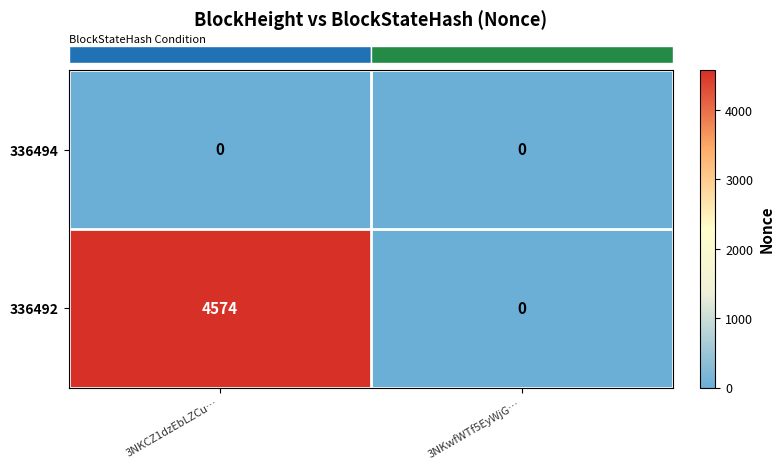

What is the difference between the 336492 values at 3NKCZ1dzEbLZCu… and 3NKwfWTf5EyWjG…?

4574